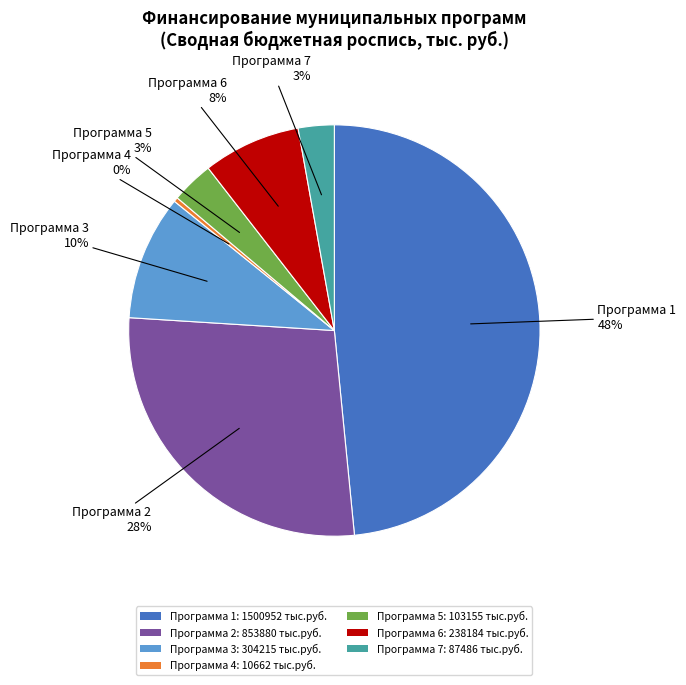

Is the sum of Программа 3: 304215 тыс.руб. and Программа 6: 238184 тыс.руб. greater than half?

No